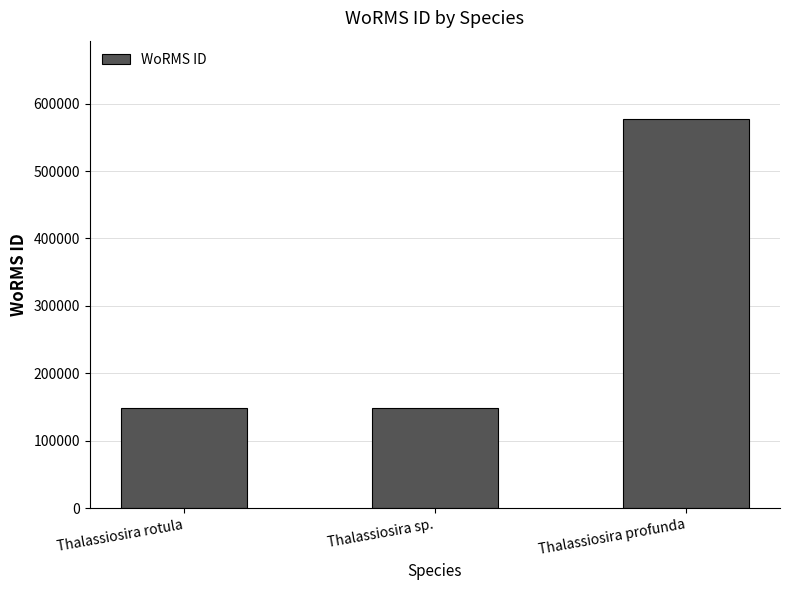

What is the difference between the maximum and minimum values?

428830